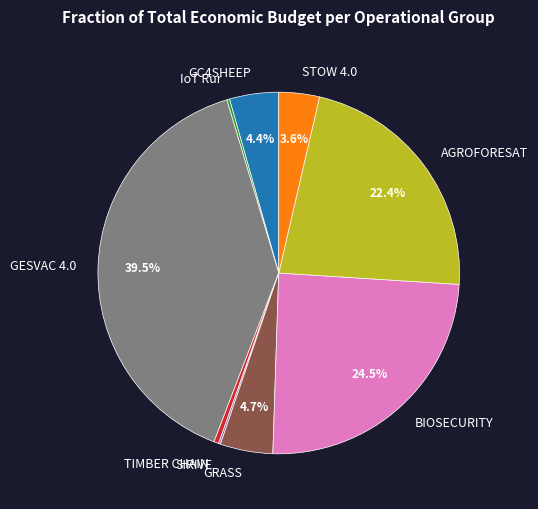

Is BIOSECURITY the majority of the pie?

No